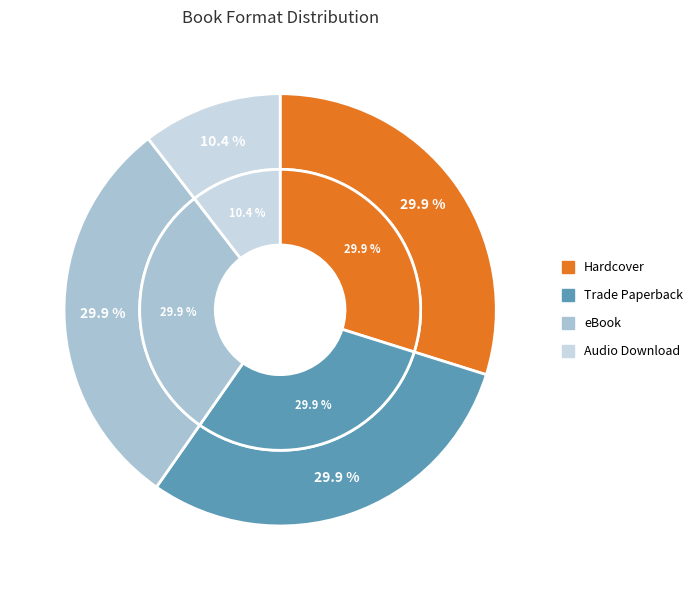

What percentage is the eBook slice, to the nearest percent?

30%